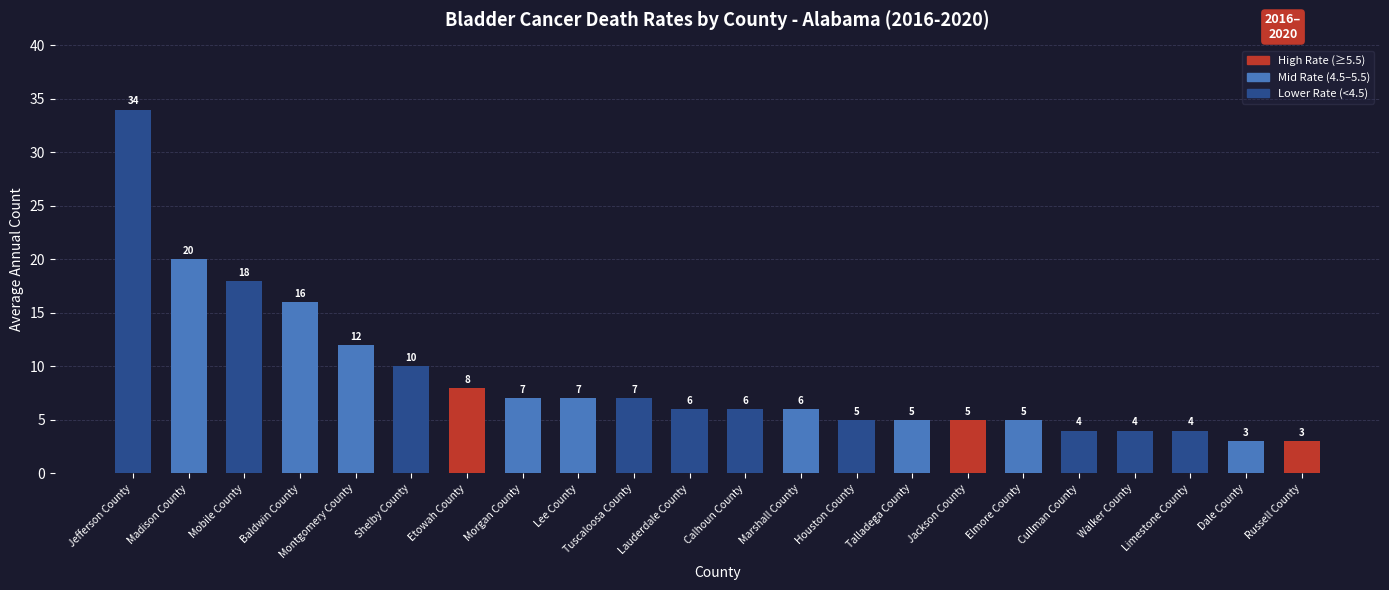

What is the smallest value displayed?

3